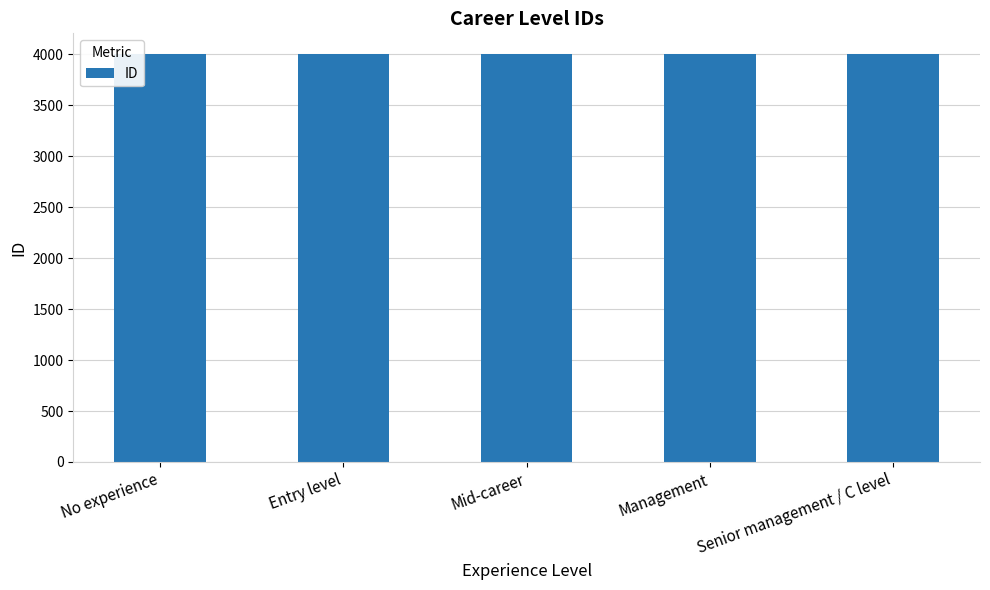

What value does the data have at No experience?

4001